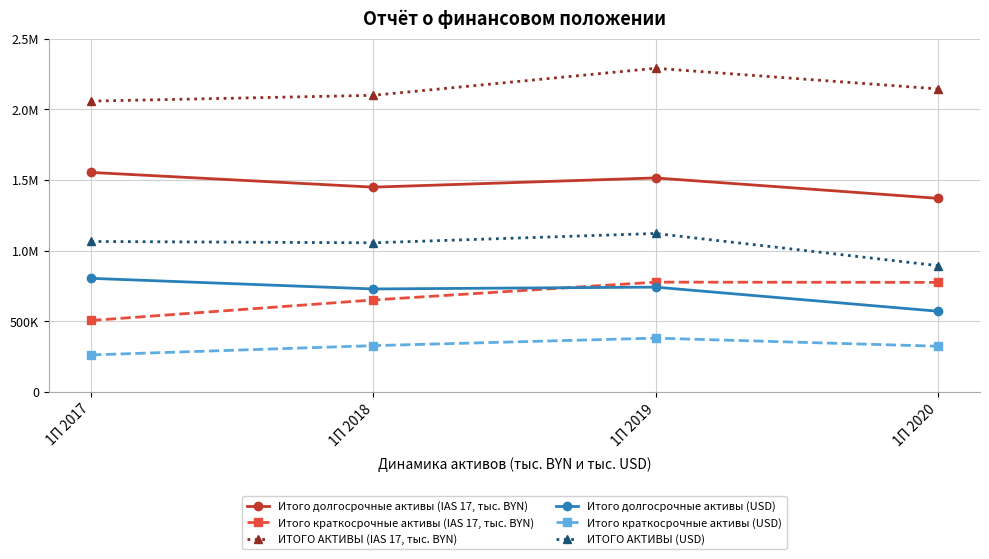

What are all the series names shown in the legend?

Итого долгосрочные активы (IAS 17, тыс. BYN), Итого краткосрочные активы (IAS 17, тыс. BYN), ИТОГО АКТИВЫ (IAS 17, тыс. BYN), Итого долгосрочные активы (USD), Итого краткосрочные активы (USD), ИТОГО АКТИВЫ (USD)